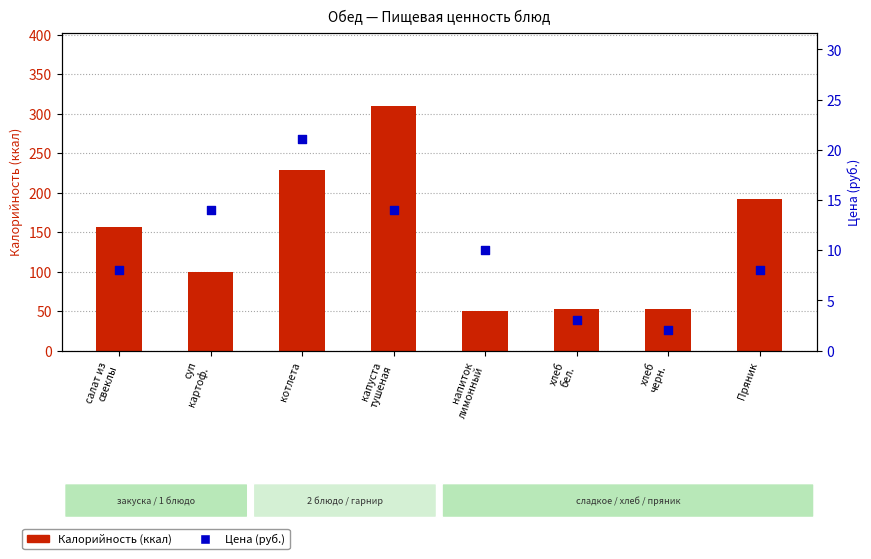

Which series contains the highest Y value?

Калорийность (ккал)